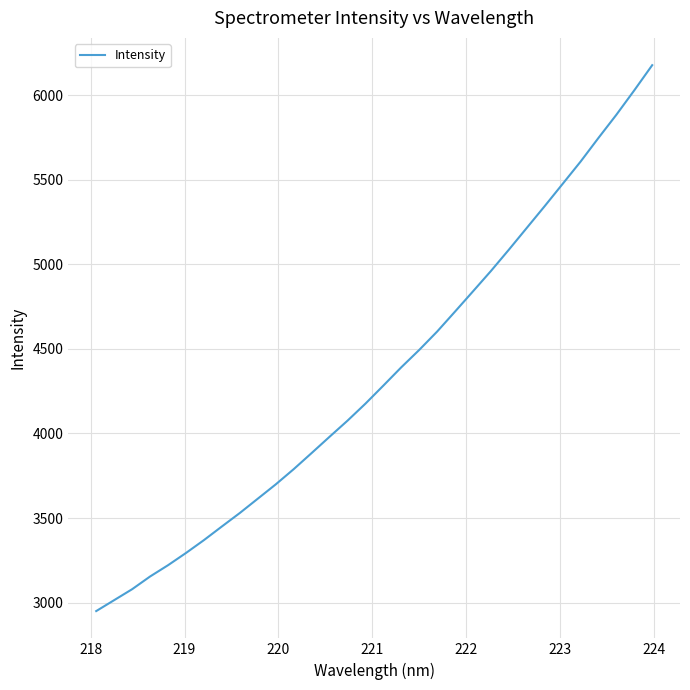

What is the smallest value displayed?

2950.1